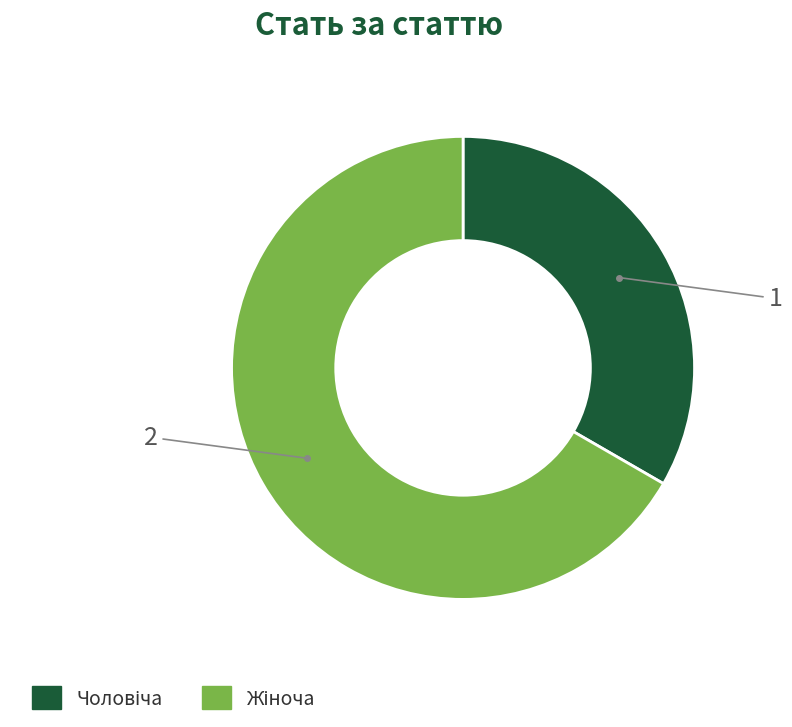

Is there a majority slice in this chart?

Yes